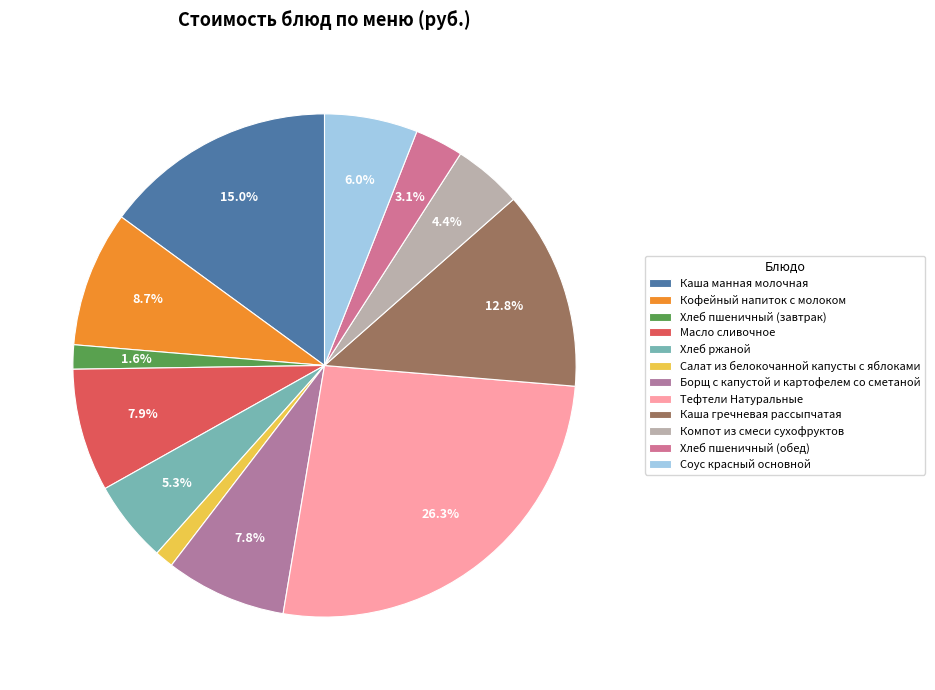

To the nearest percent, what portion does Хлеб ржаной represent?

5%